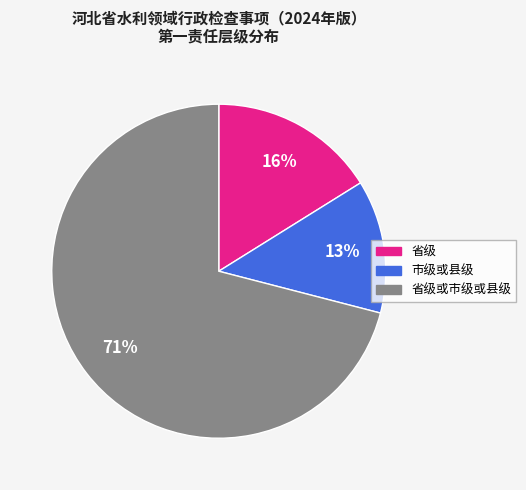

How many segments does this pie chart have?

3